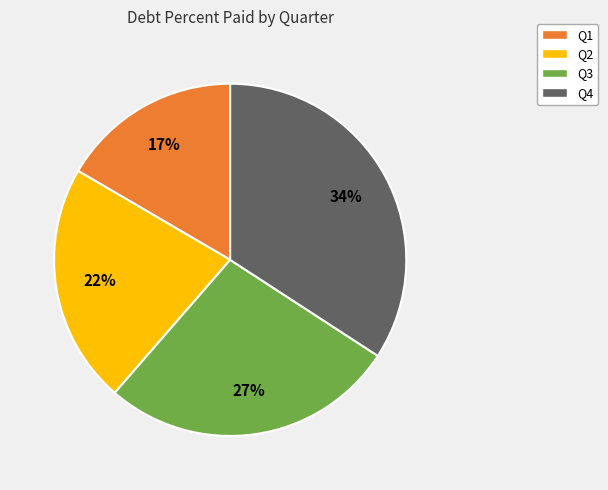

How many slices are in this pie chart?

4